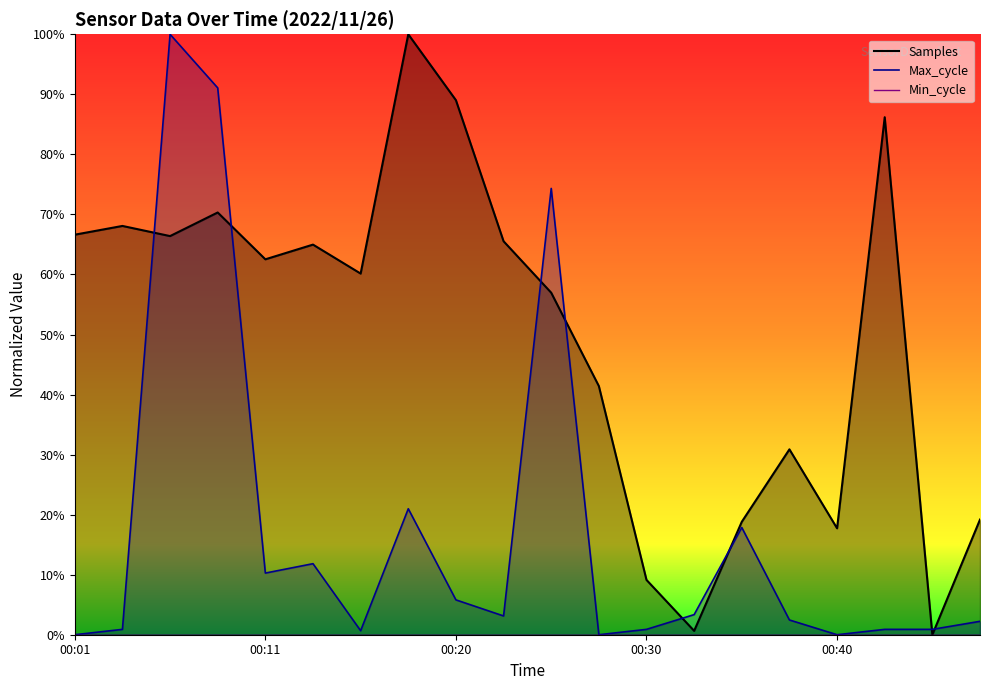

At 00:42, list the series in order from smallest to largest.

Max_cycle, Samples